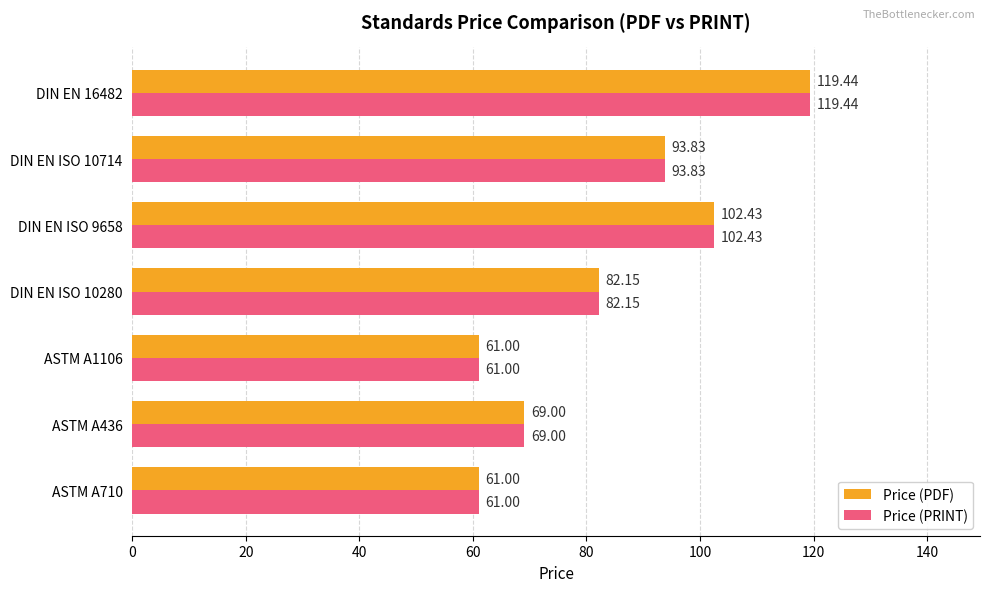

At which category is the sum across all series the highest?

DIN EN 16482